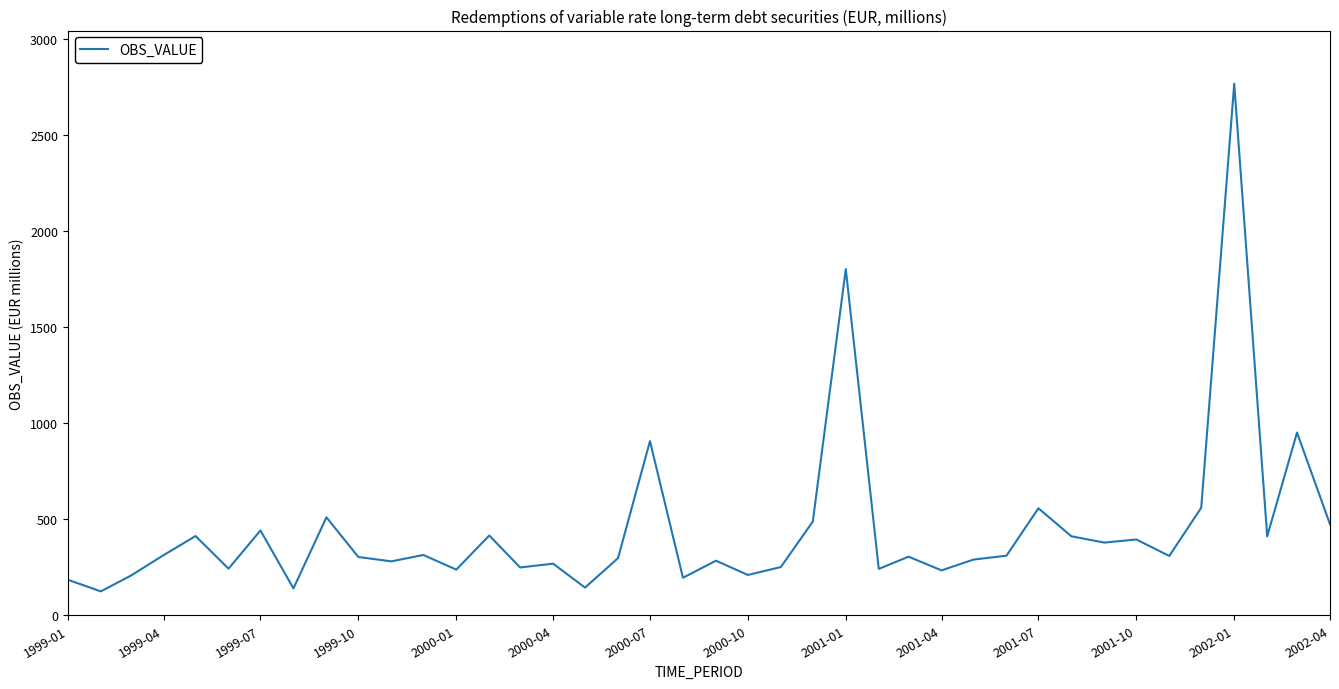

What is the greatest value displayed?

2764.9